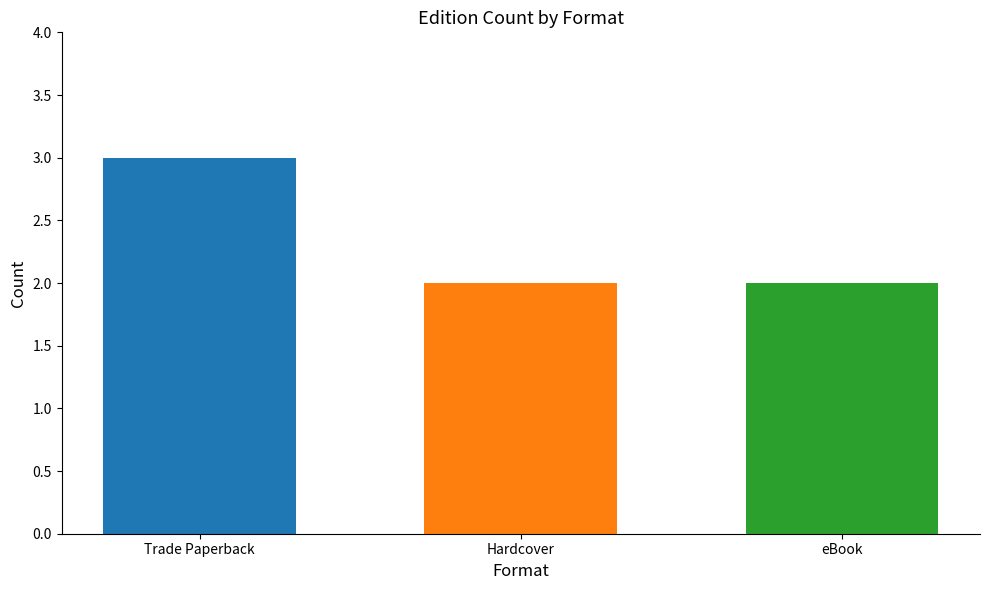

Reading left to right, extract all data points from this chart.

Trade Paperback: Hardcover=3
Hardcover: Hardcover=2
eBook: Hardcover=2